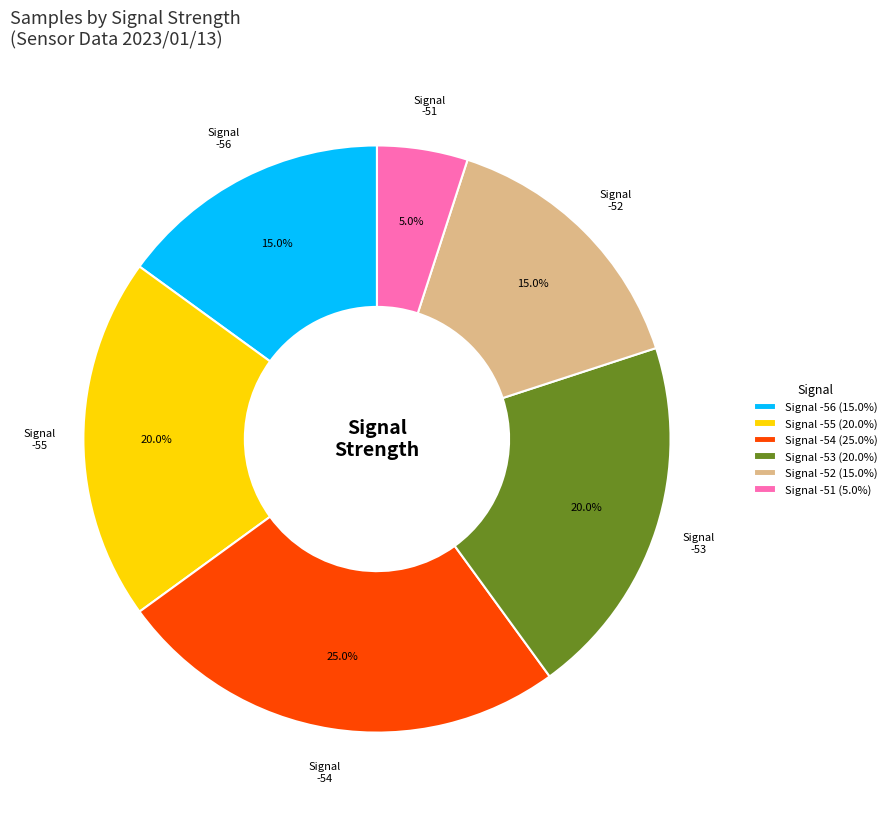

How much of the chart is everything except Signal -52 (15.0%)?

85.0%